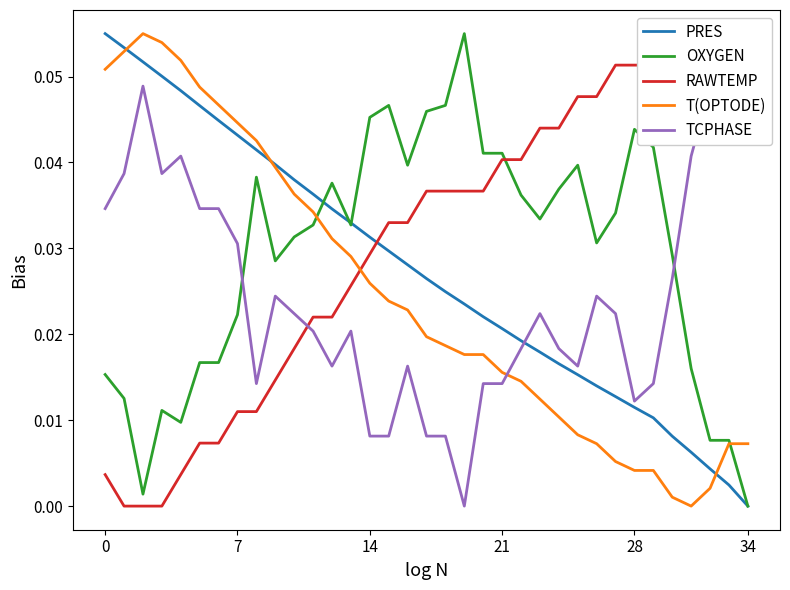

Which series has the largest range (max minus min)?

PRES